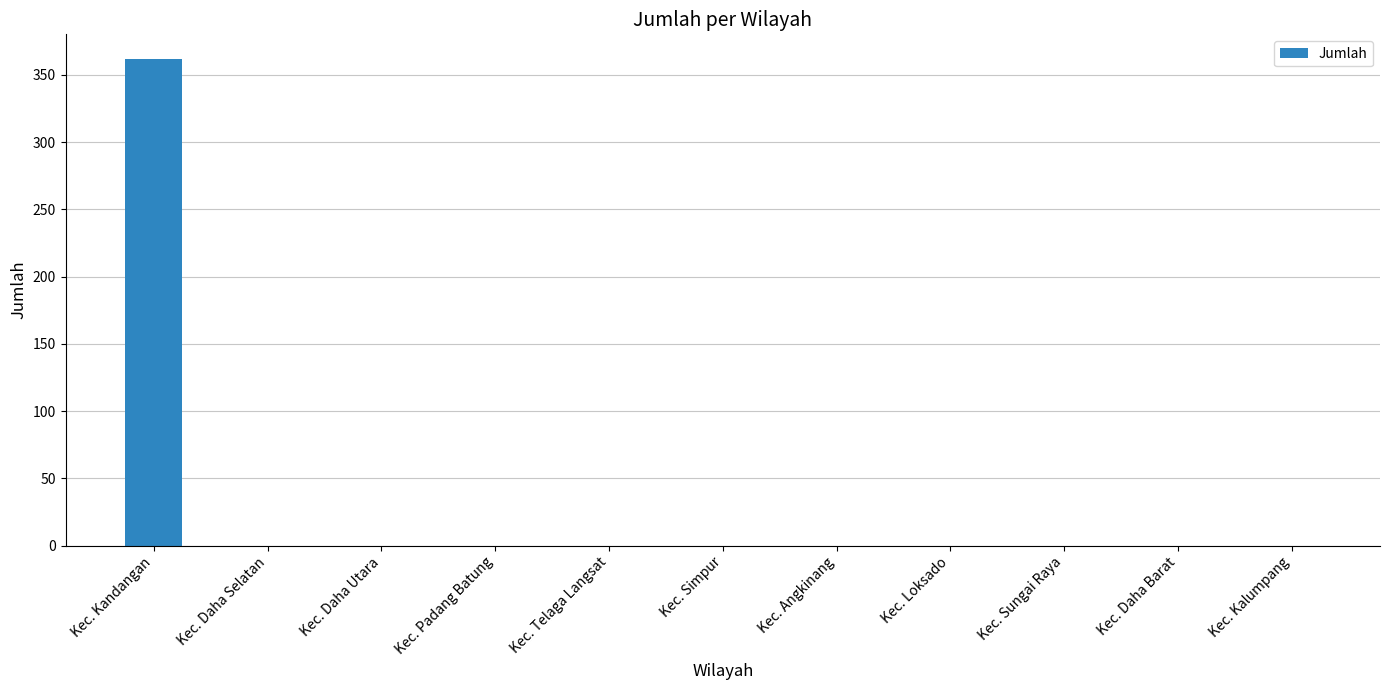

What is the maximum value shown in the chart?

362